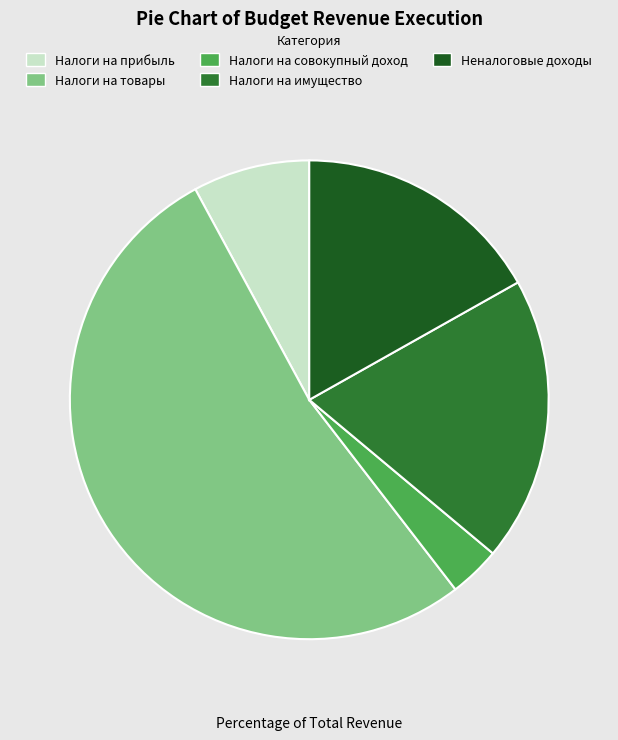

Combined, do Налоги на товары and Неналоговые доходы account for over 50%?

Yes